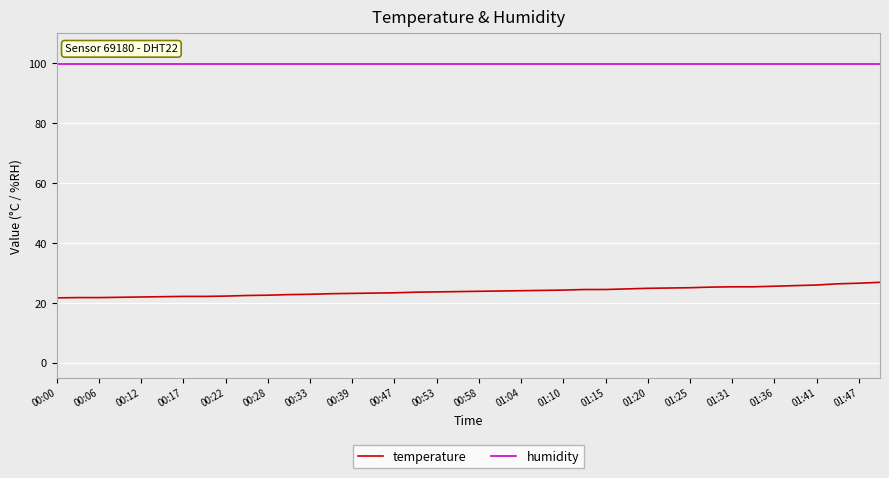

Which series has the largest total across all categories?

humidity